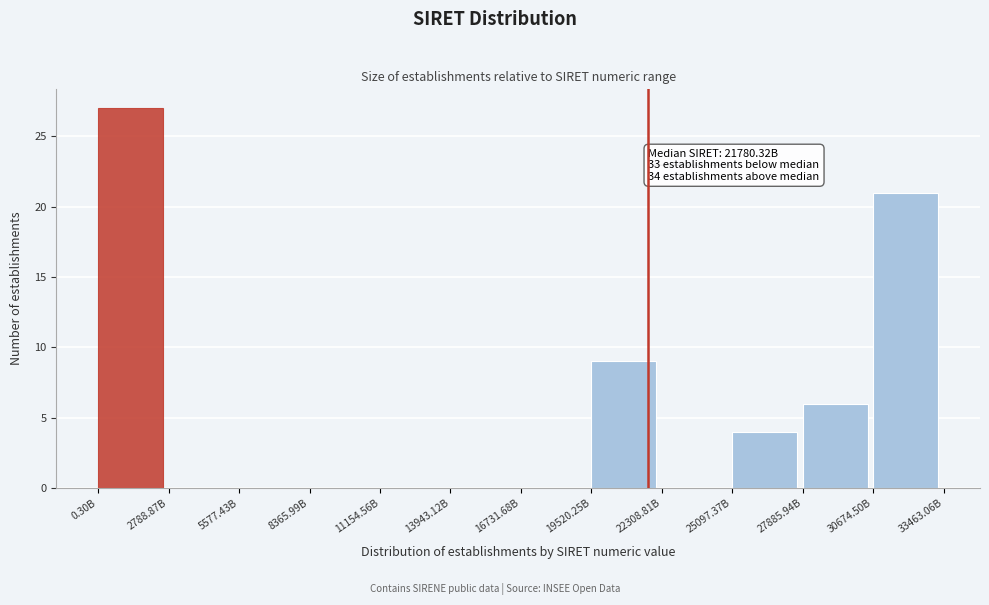

Reading left to right, what are all the values shown in this chart?

0.30B=27	2788.87B=0	5577.43B=0	8365.99B=0	11154.56B=0	13943.12B=0	16731.68B=0	19520.25B=9	22308.81B=0	25097.37B=4	27885.94B=6	30674.50B=21